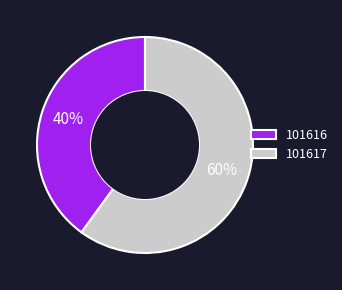

Is the sum of 101616 and 101617 greater than half?

Yes